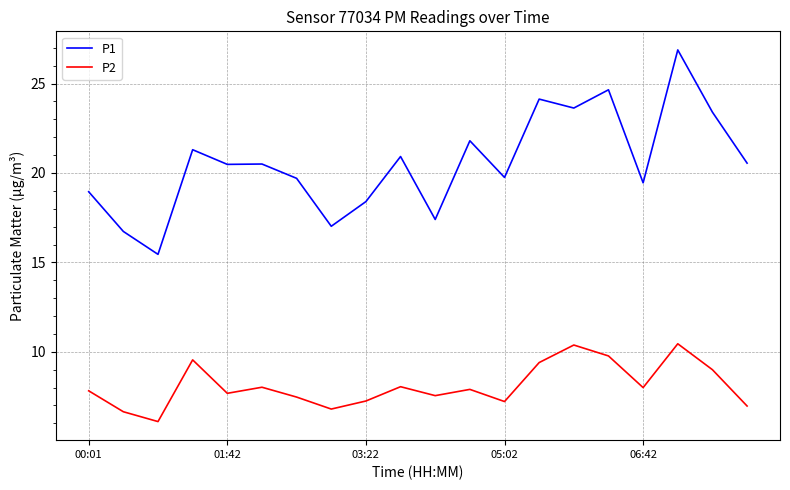

What is the difference between the maximum and minimum values in the P1 series?

11.4